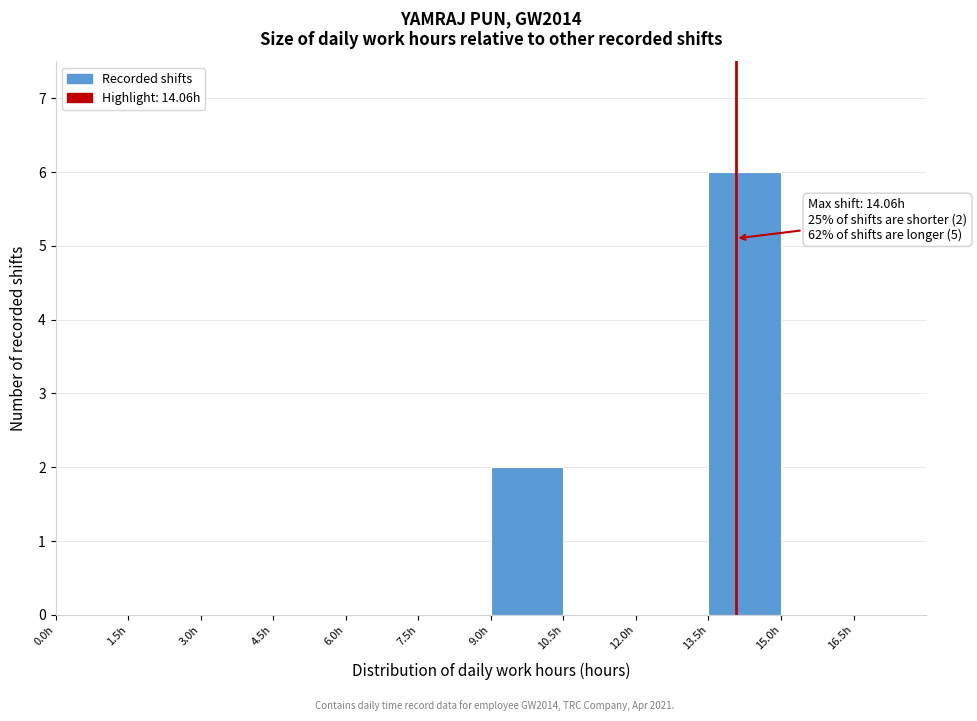

Which range on the x-axis has the tallest bar?

13.5 to 15.0